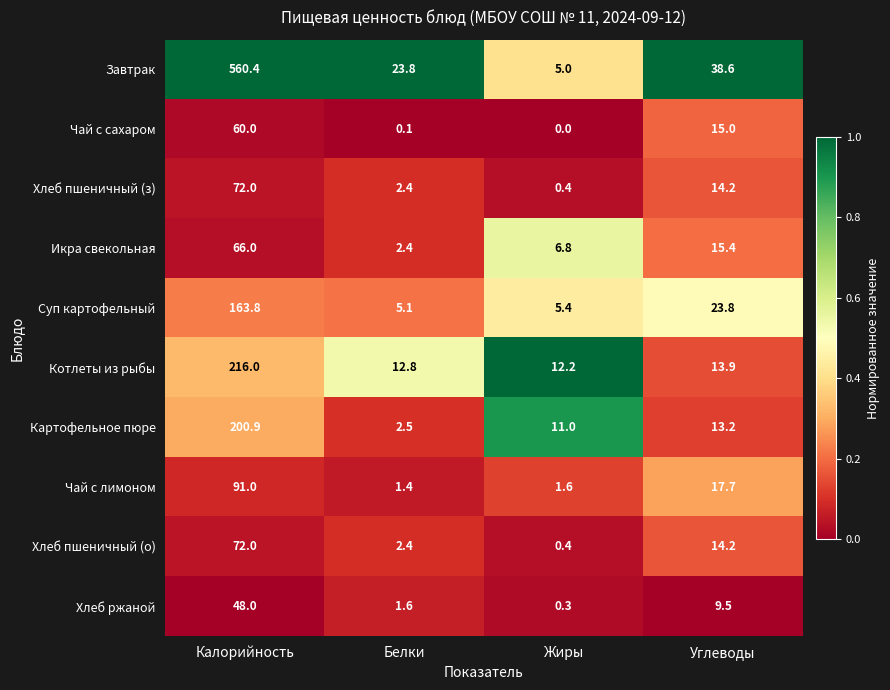

At which category is the sum across all series the highest?

Калорийность